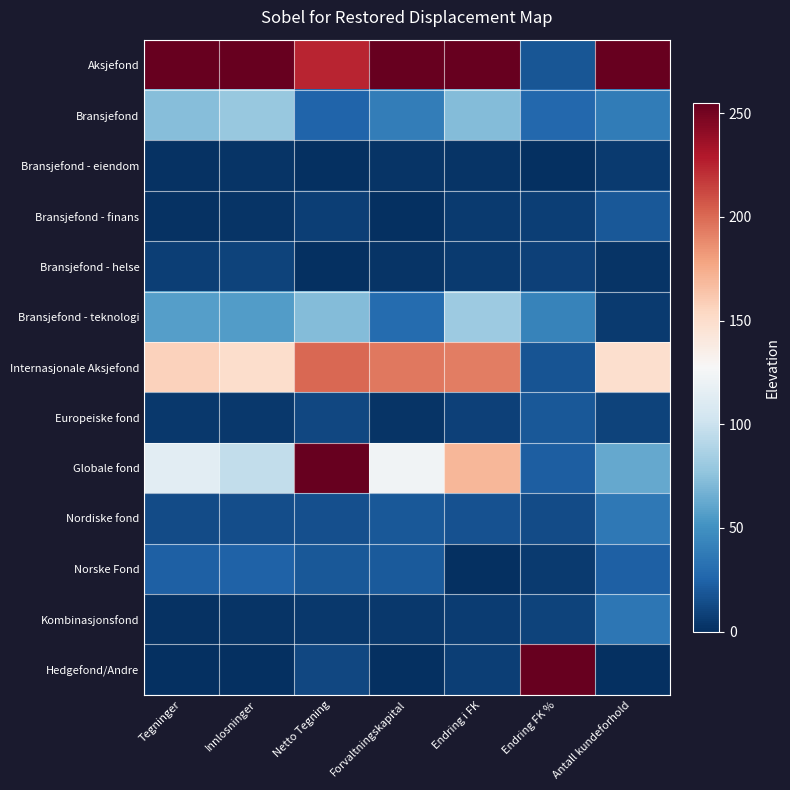

Rank the series at Tegninger from highest to lowest value.

Aksjefond, Internasjonale Aksjefond, Globale fond, Bransjefond, Bransjefond - teknologi, Norske Fond, Nordiske fond, Bransjefond - helse, Europeiske fond, Bransjefond - finans, Kombinasjonsfond, Bransjefond - eiendom, Hedgefond/Andre